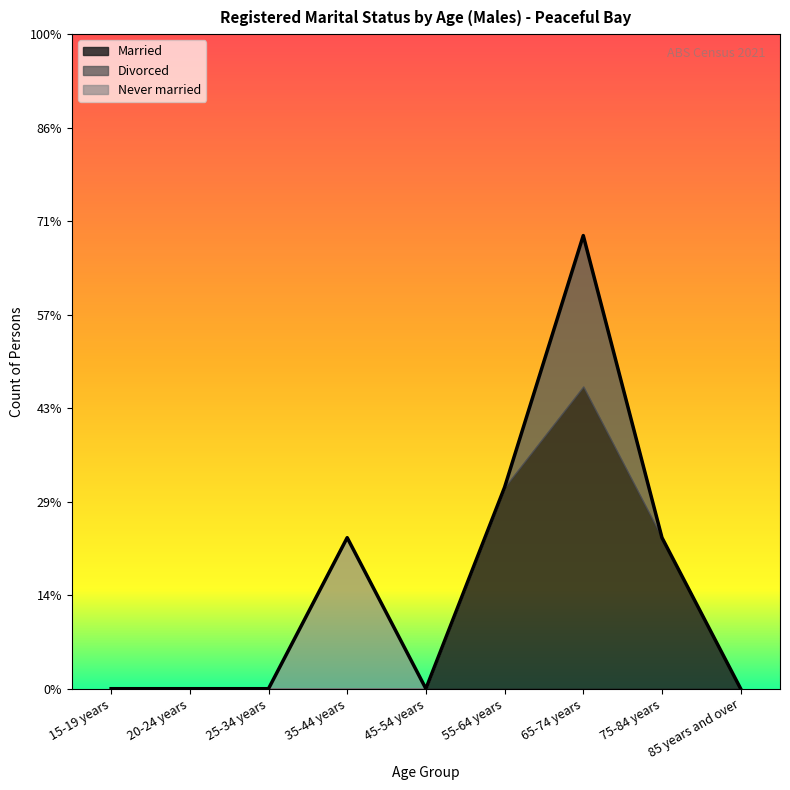

Is it true that Divorced equals 0 at 75-84 years?

True